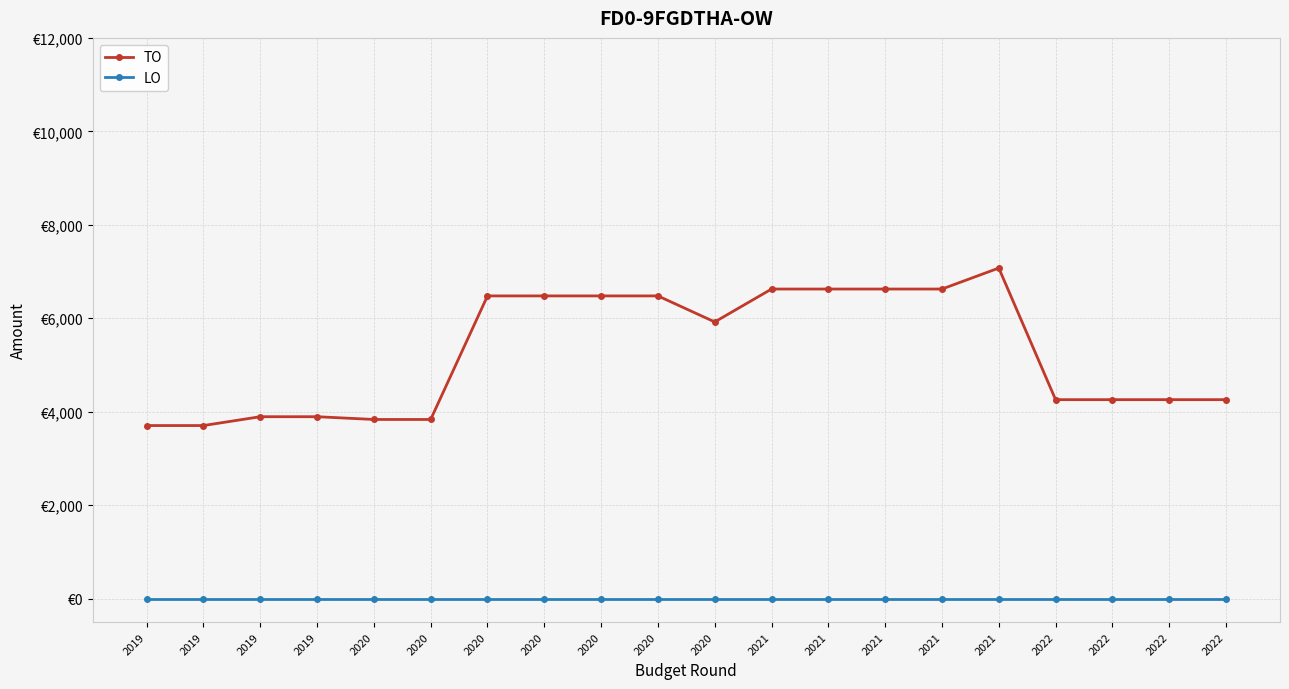

Does the chart have visible grid lines?

Yes